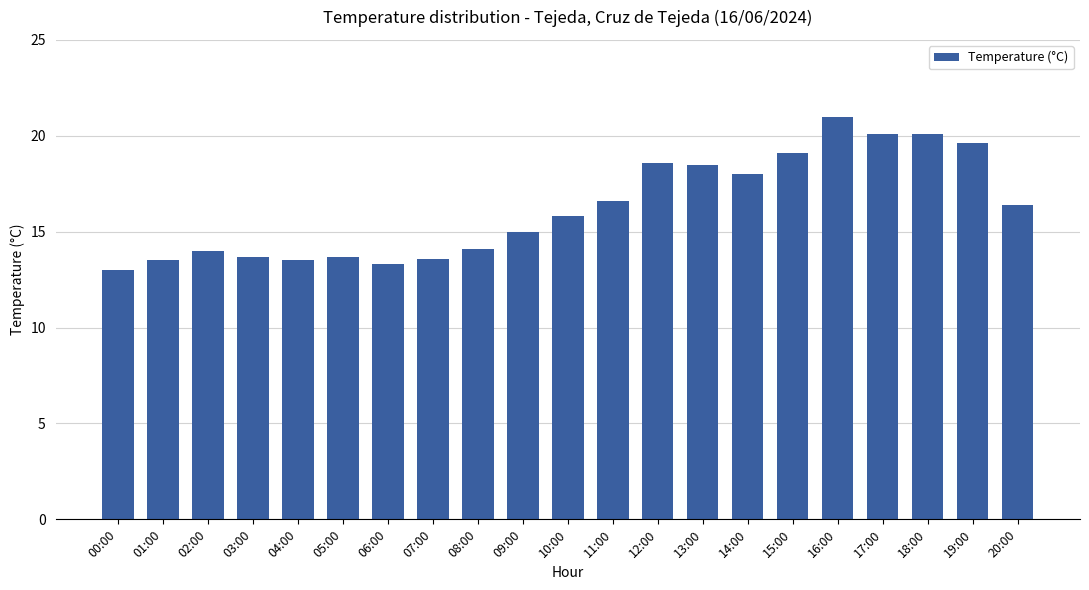

True or false: the data shows 5.5 at 00:00.

False